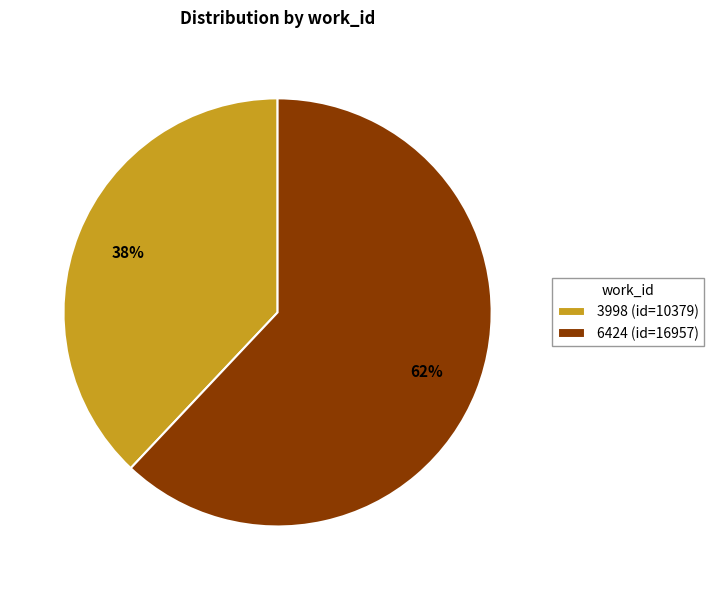

What is the smallest slice in the pie chart?

3998